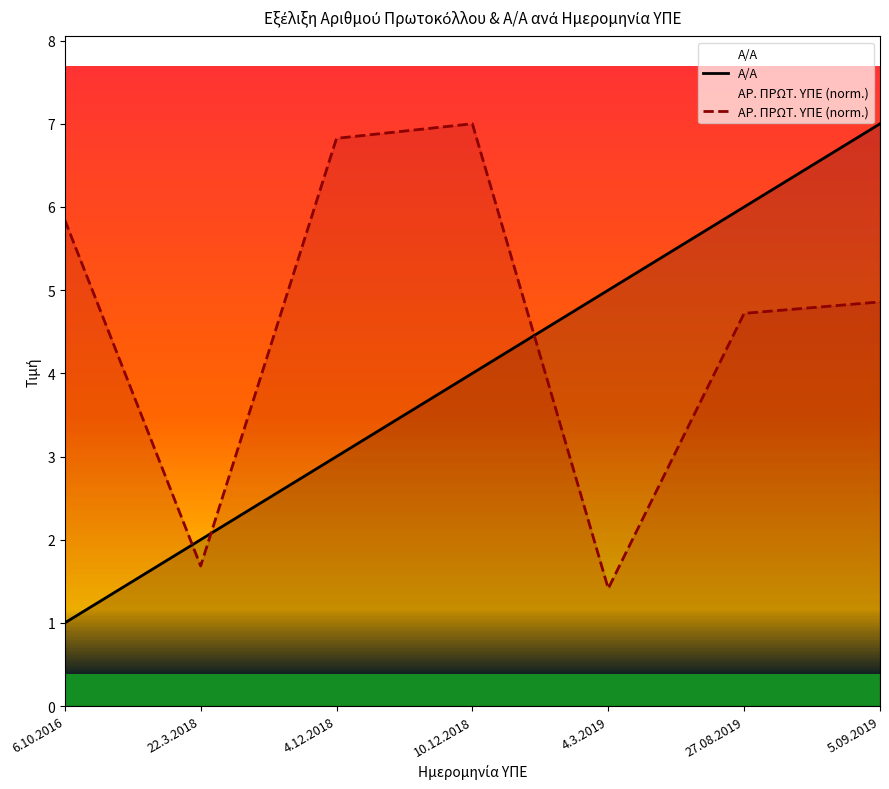

What is the sum of the ΑΡ. ΠΡΩΤ. ΥΠΕ (norm.) values at 6.10.2016 and 27.08.2019?

10.6